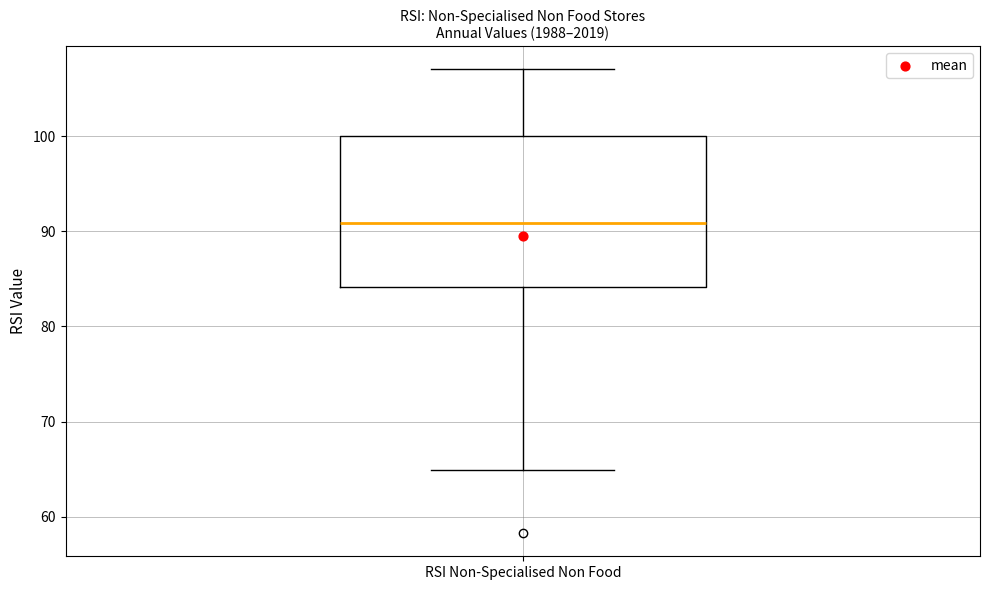

Read this box plot against the y-axis: the position of the median line, the range covered by the box, and the ends of both whiskers. The values are not printed on the chart, so give them approximately, as read against the axis.

median 91, box 84 to 100, whiskers 65 to 107